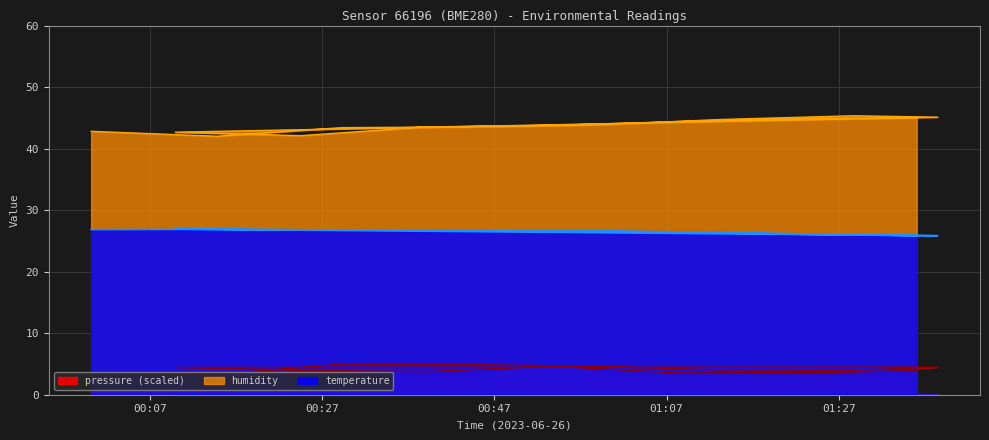

What is the label of the 7th point from the right?

2023-06-26T00:09:57